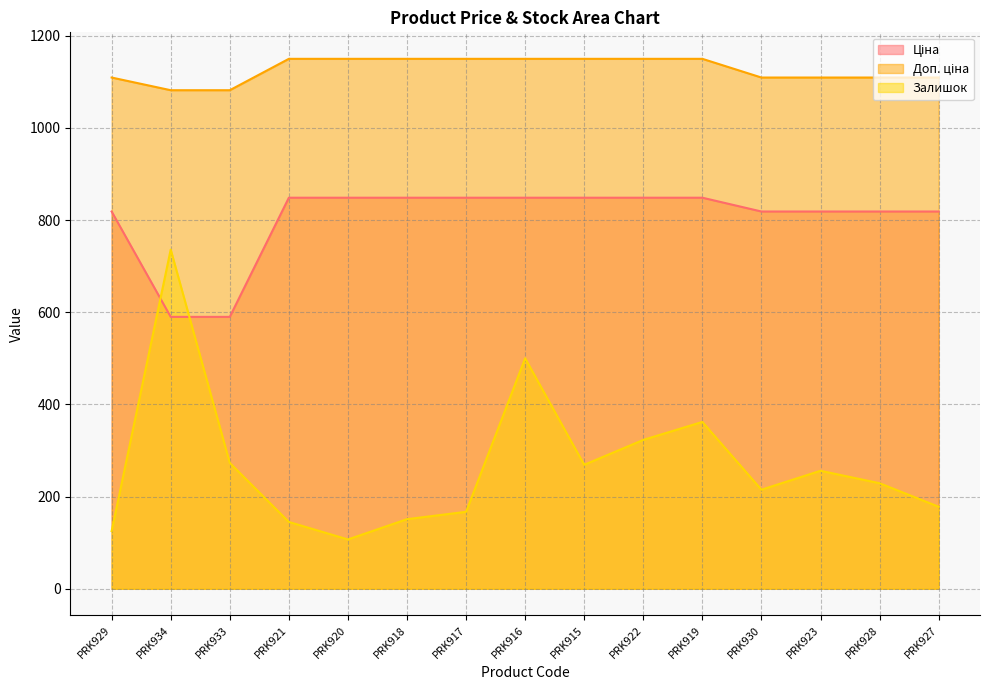

Between PRK933 and PRK918, which is larger?

PRK918